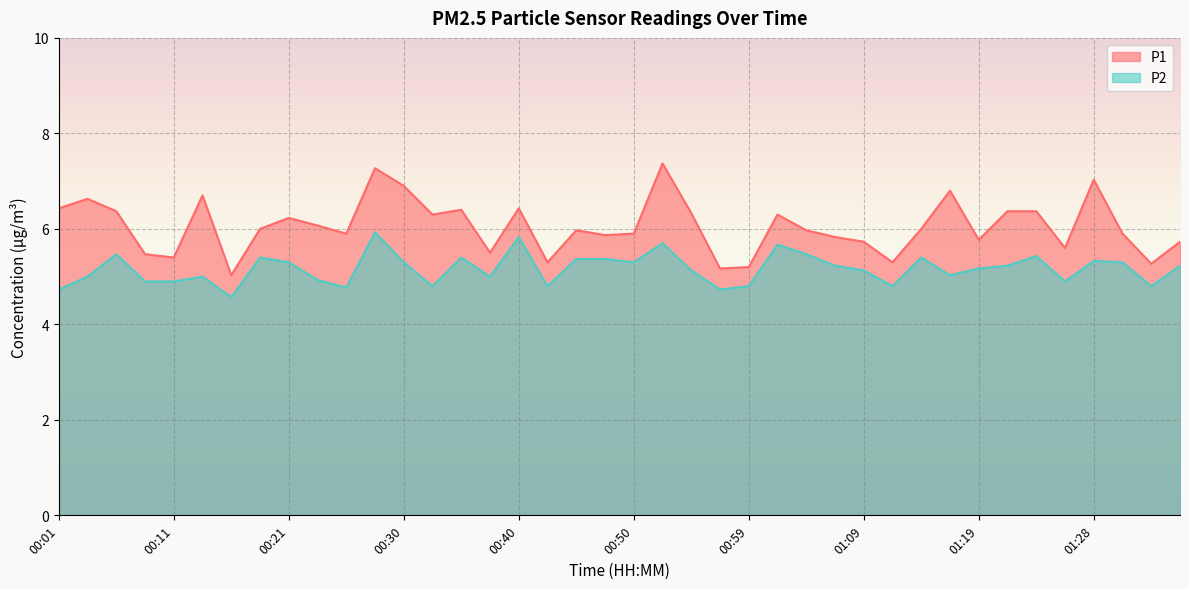

What is the label of the 29th point from the right?

00:28